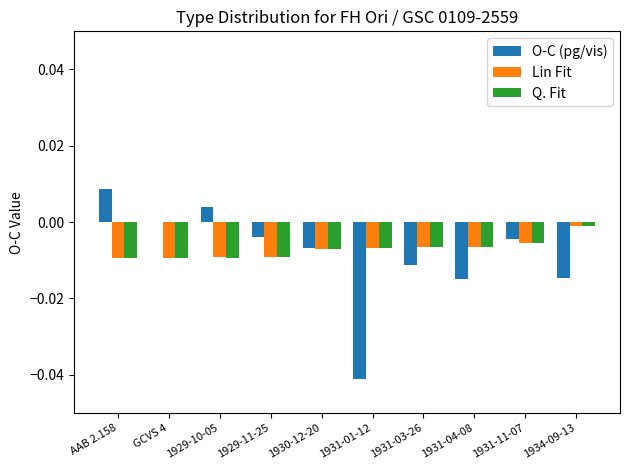

At which category is the sum across all series the highest?

AAB 2.158